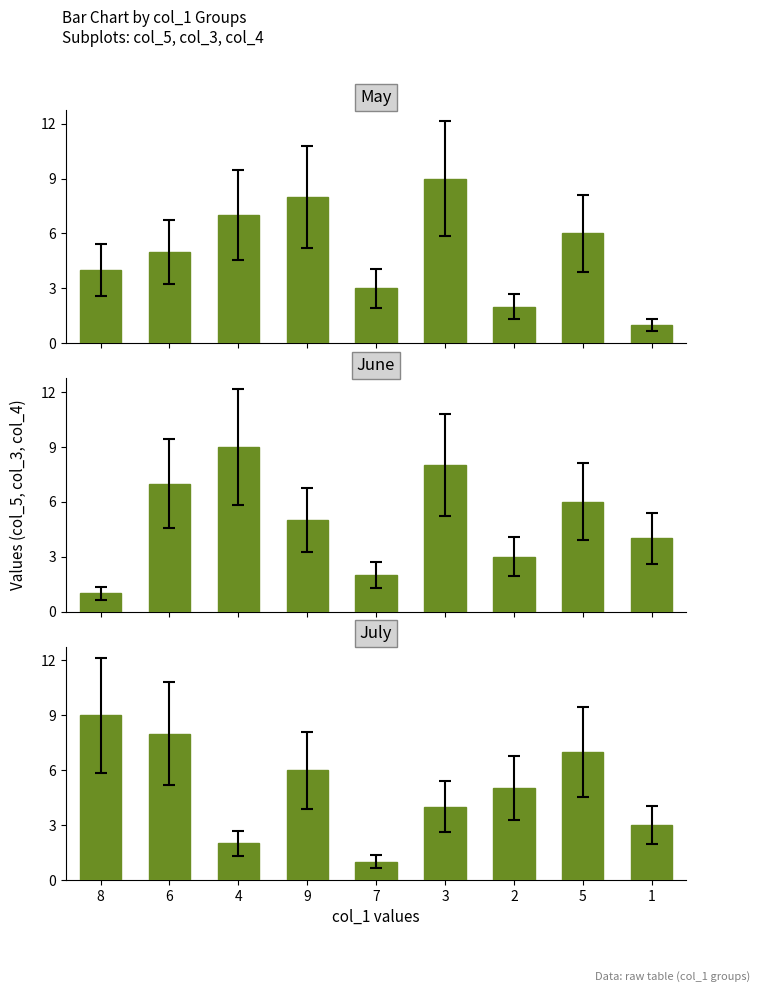

What value does the col_3 series have at 1?

4